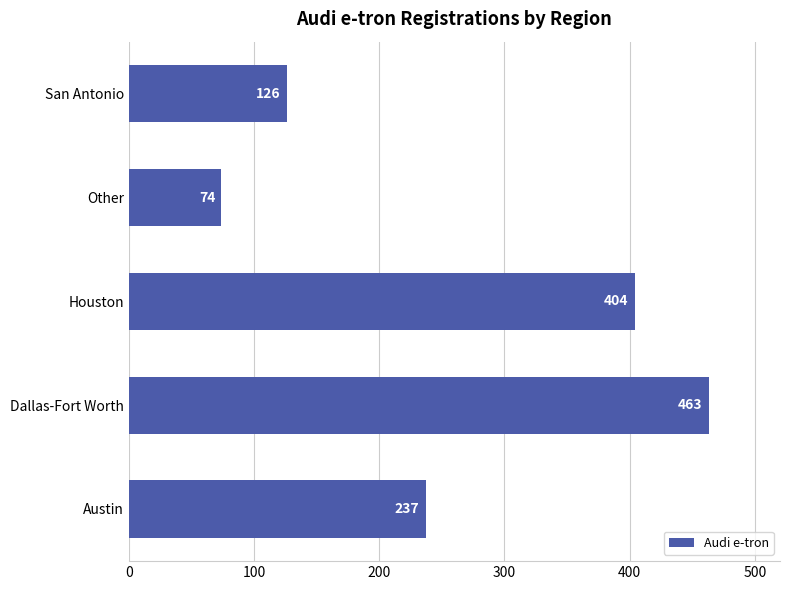

Reading bottom to top, list all the values displayed in this chart.

237	463	404	74	126